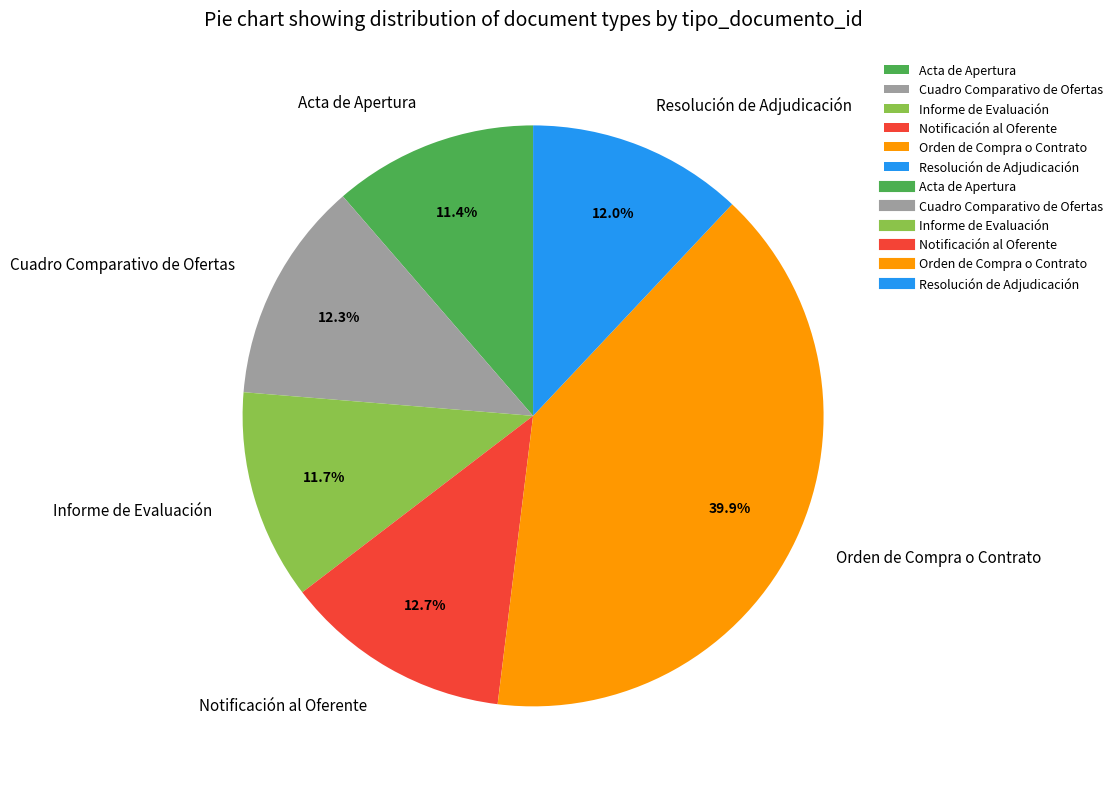

What is the largest slice in the pie chart?

Orden de Compra o Contrato